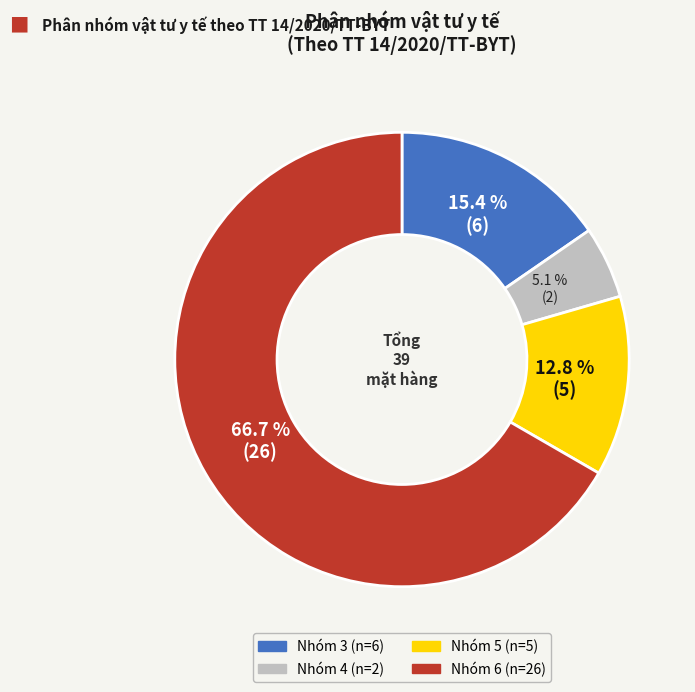

Which slice is the largest?

Nhóm 6